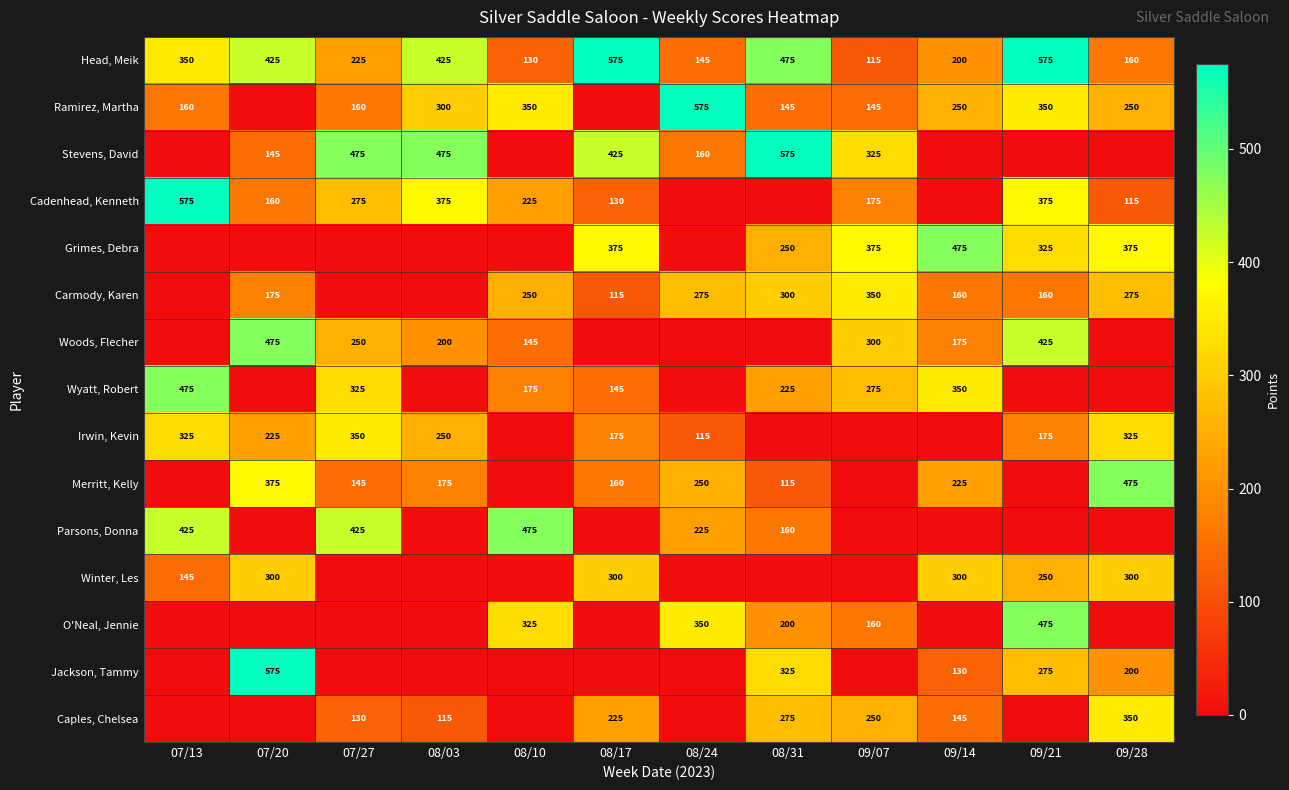

What is the sum of the Woods, Flecher values at 09/14 and 08/10?

320